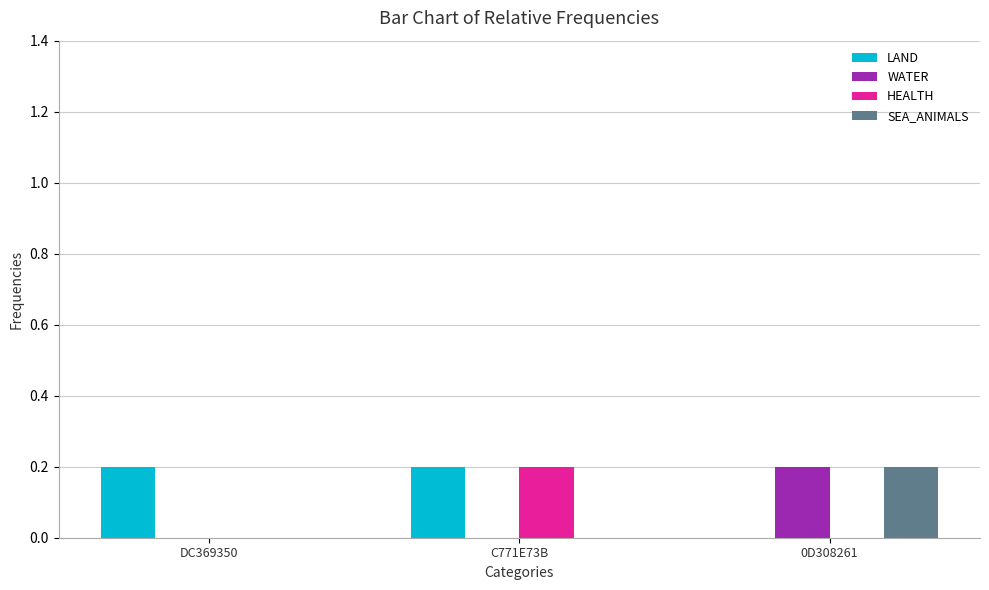

What is the total value across all series at 0D308261?

0.4